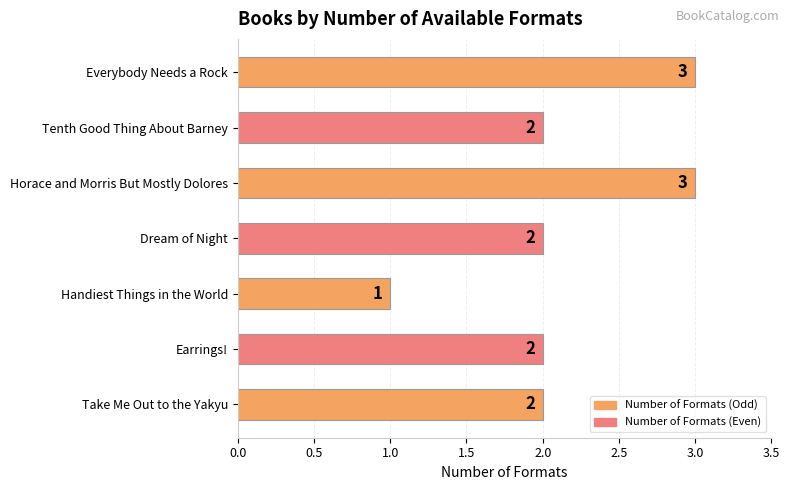

How many values are below 2?

1